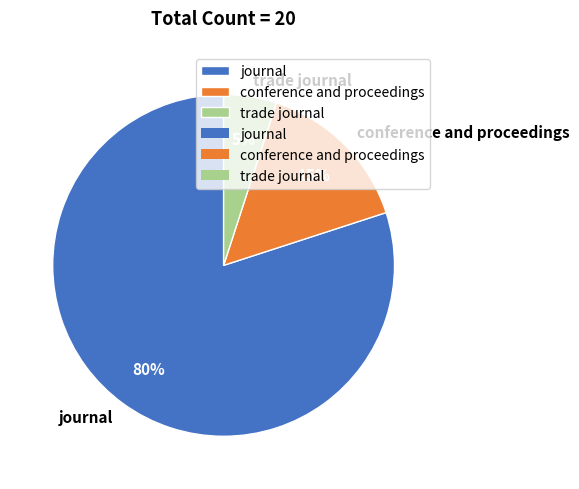

True or false: journal accounts for 80% of the total.

True